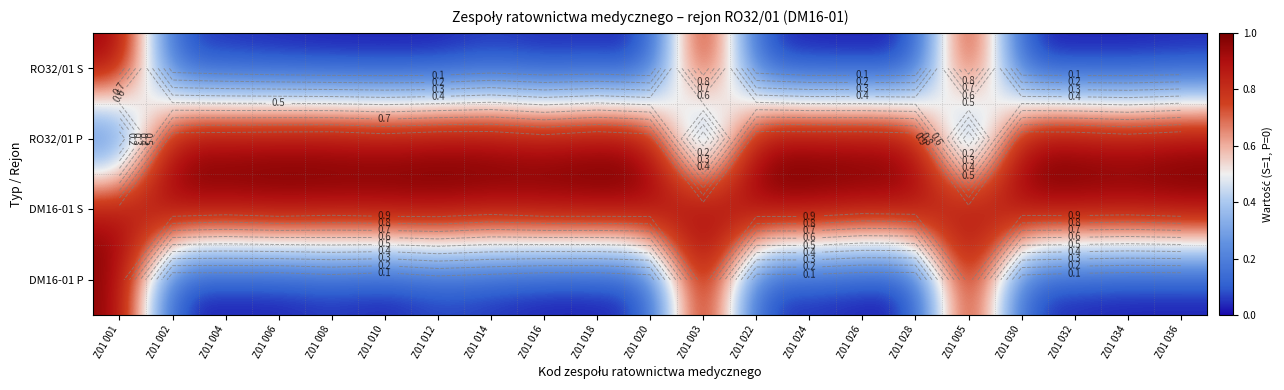

Is it true that DM16-01 S equals 0.2 at Z01 005?

False